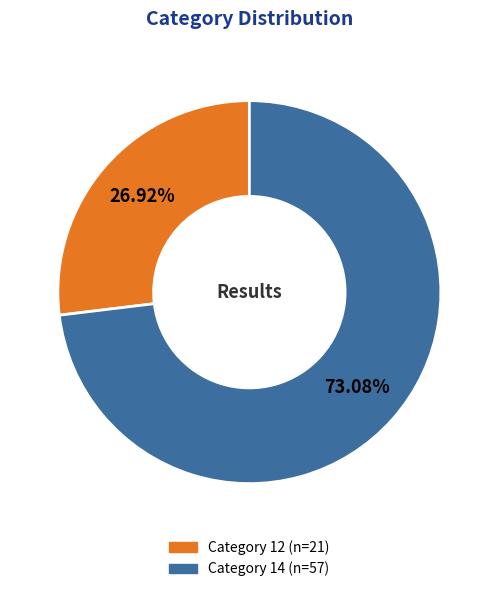

Does any single category account for the majority?

Yes